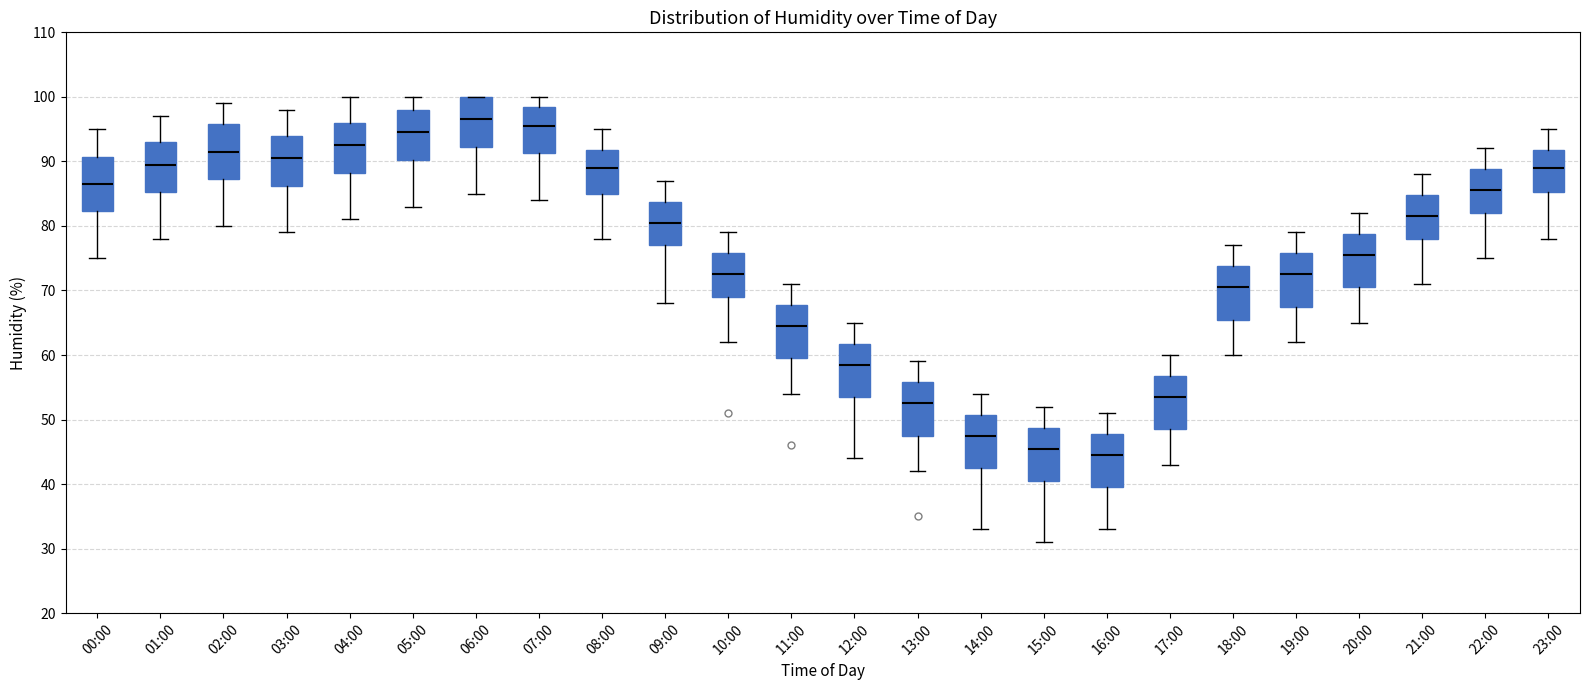

Reading left to right, read every box against the y-axis: the position of its median line, the range the box covers, and the ends of its whiskers. The values are not printed on the chart, so give them approximately, as read against the axis.

00:00: median 87, box 82 to 91, whiskers 75 to 95
01:00: median 90, box 85 to 93, whiskers 78 to 97
02:00: median 92, box 87 to 96, whiskers 80 to 99
03:00: median 91, box 86 to 94, whiskers 79 to 98
04:00: median 93, box 88 to 96, whiskers 81 to 100
05:00: median 95, box 90 to 98, whiskers 83 to 100
06:00: median 97, box 92 to 100, whiskers 85 to 100
07:00: median 96, box 91 to 99, whiskers 84 to 100
08:00: median 89, box 85 to 92, whiskers 78 to 95
09:00: median 81, box 77 to 84, whiskers 68 to 87
10:00: median 73, box 69 to 76, whiskers 62 to 79
11:00: median 65, box 60 to 68, whiskers 54 to 71
12:00: median 59, box 54 to 62, whiskers 44 to 65
13:00: median 53, box 48 to 56, whiskers 42 to 59
14:00: median 48, box 43 to 51, whiskers 33 to 54
15:00: median 46, box 41 to 49, whiskers 31 to 52
16:00: median 45, box 40 to 48, whiskers 33 to 51
17:00: median 54, box 49 to 57, whiskers 43 to 60
18:00: median 71, box 66 to 74, whiskers 60 to 77
19:00: median 73, box 68 to 76, whiskers 62 to 79
20:00: median 76, box 71 to 79, whiskers 65 to 82
21:00: median 82, box 78 to 85, whiskers 71 to 88
22:00: median 86, box 82 to 89, whiskers 75 to 92
23:00: median 89, box 85 to 92, whiskers 78 to 95